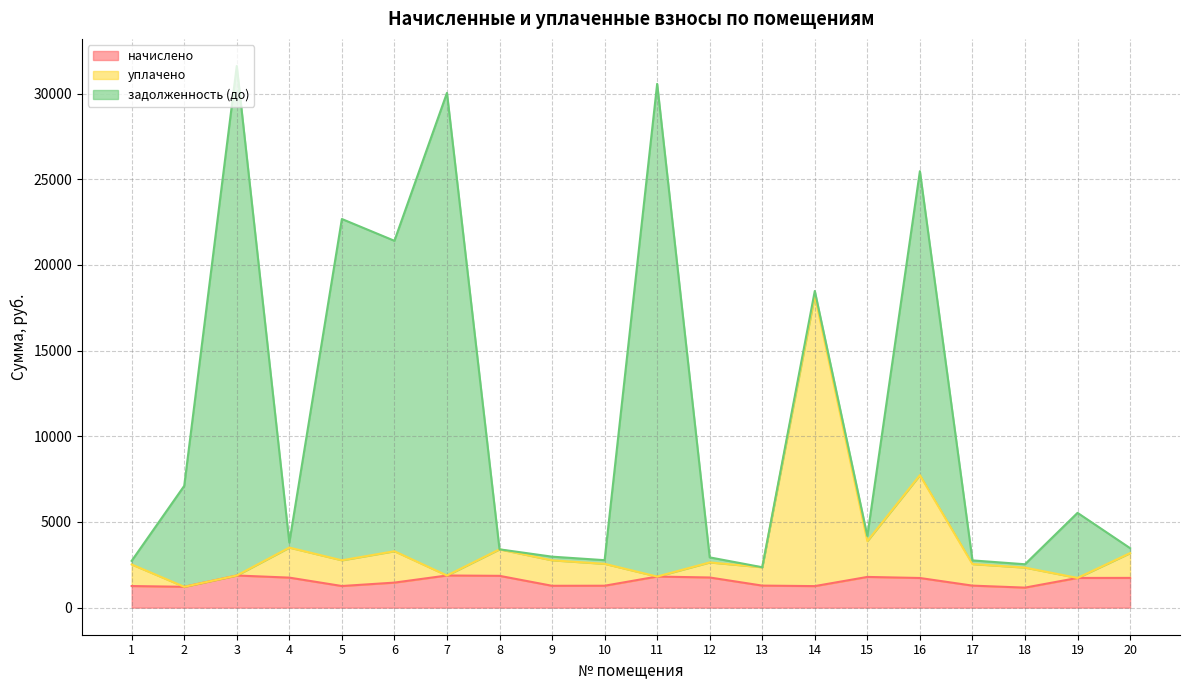

What is the sum of the начислено values at 8 and 16?

3585.6